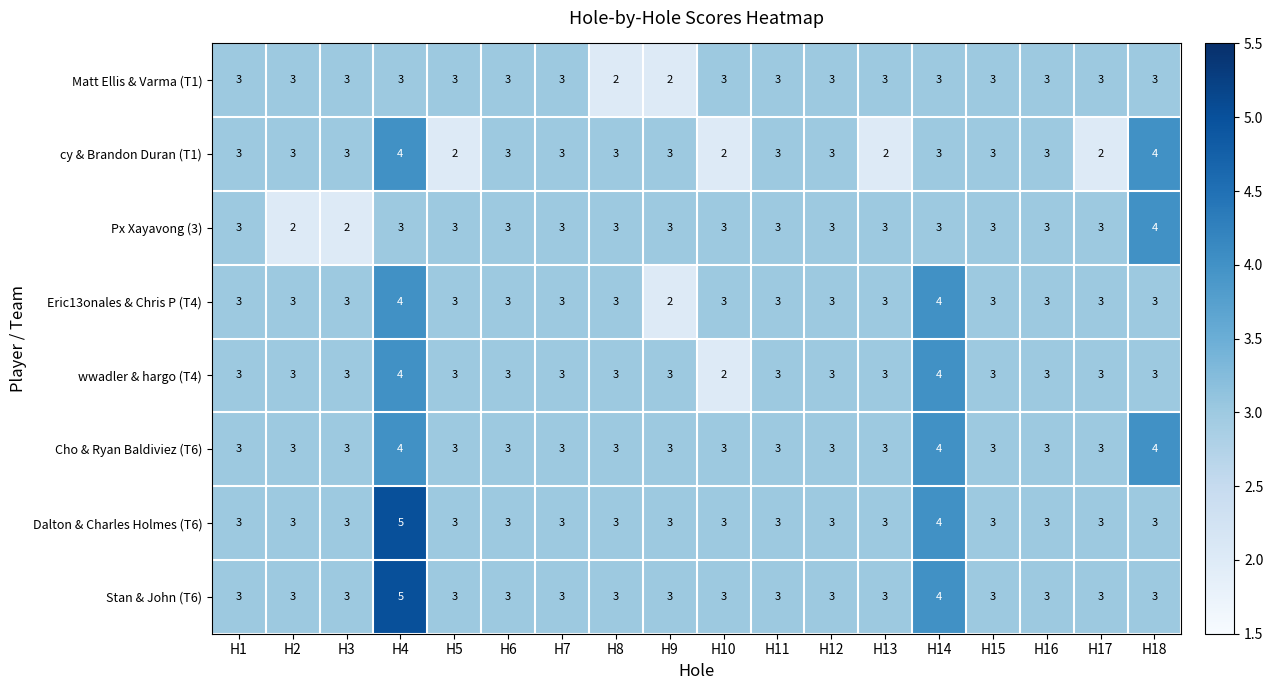

What value does the Eric13onales & Chris P (T4) series have at H8?

3